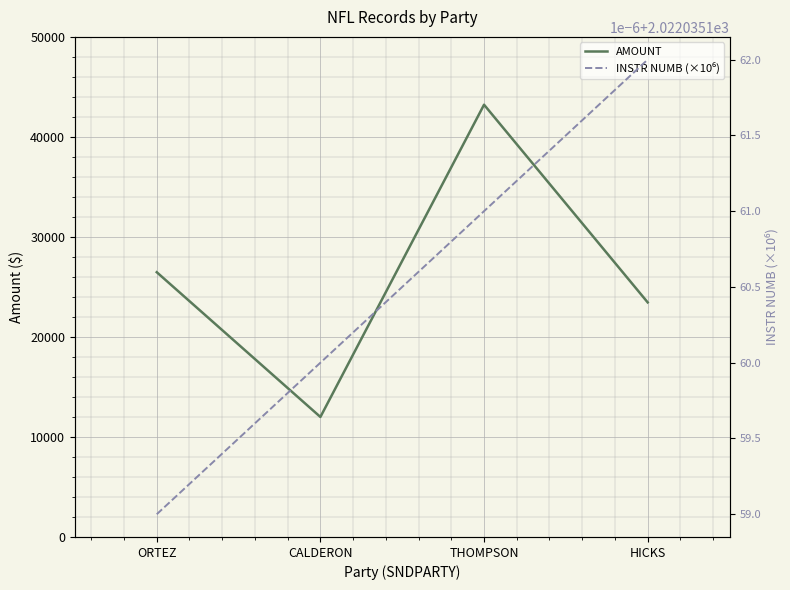

True or false: INSTR NUMB (×10⁶) has a value of 3151.4 at THOMPSON.

False